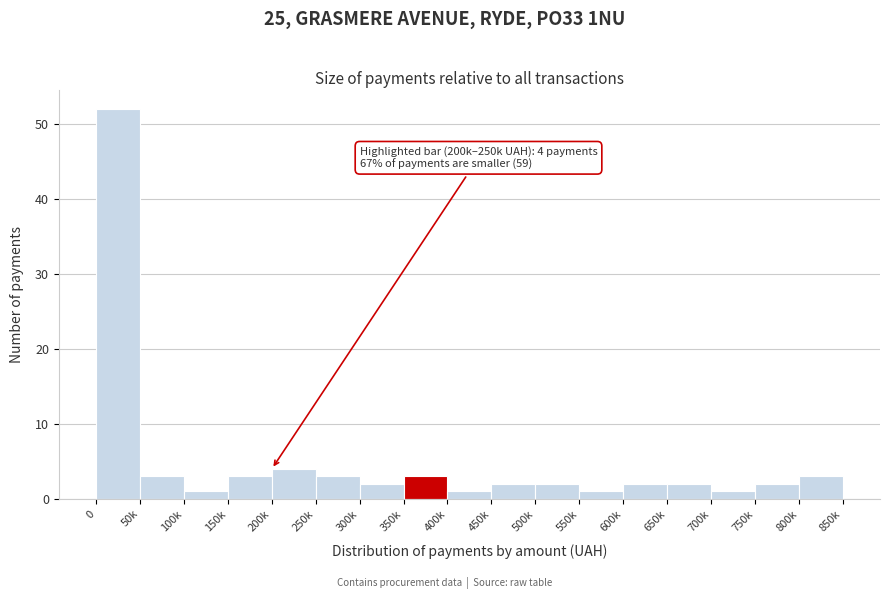

Reading left to right, extract all data points from this chart.

0=52	50k=3	100k=1	150k=3	200k=4	250k=3	300k=2	350k=3	400k=1	450k=2	500k=2	550k=1	600k=2	650k=2	700k=1	750k=2	800k=3